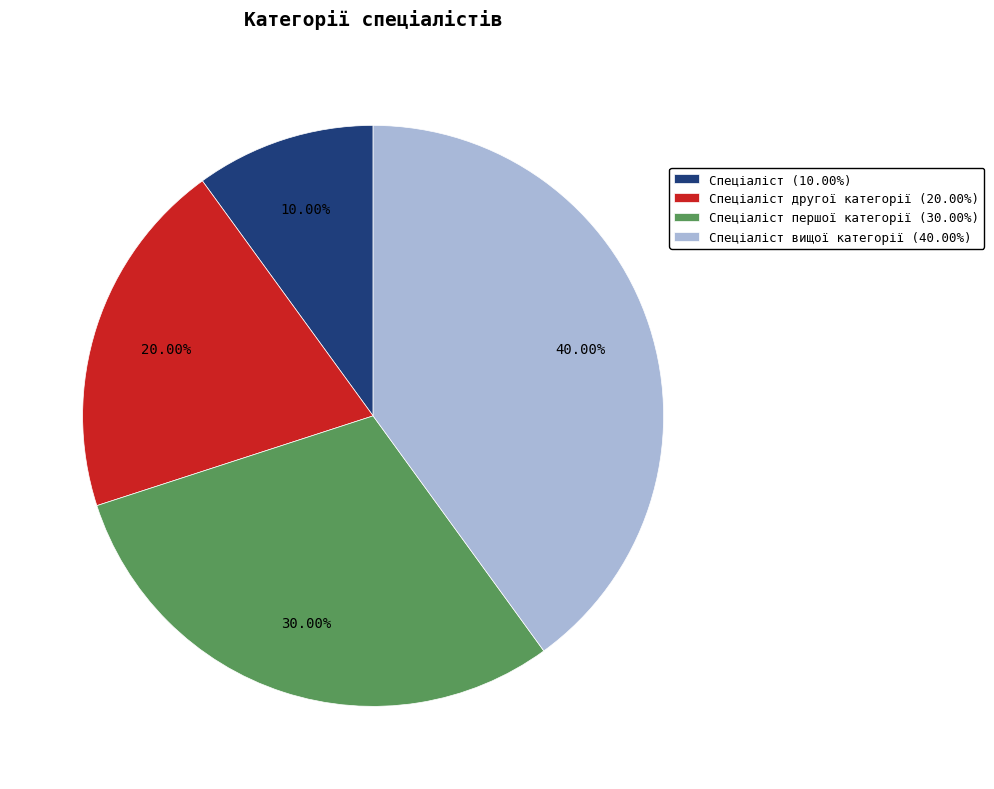

Which has a higher value, Спеціаліст другої категорії (20.00%) or Спеціаліст першої категорії (30.00%)?

Спеціаліст першої категорії (30.00%)